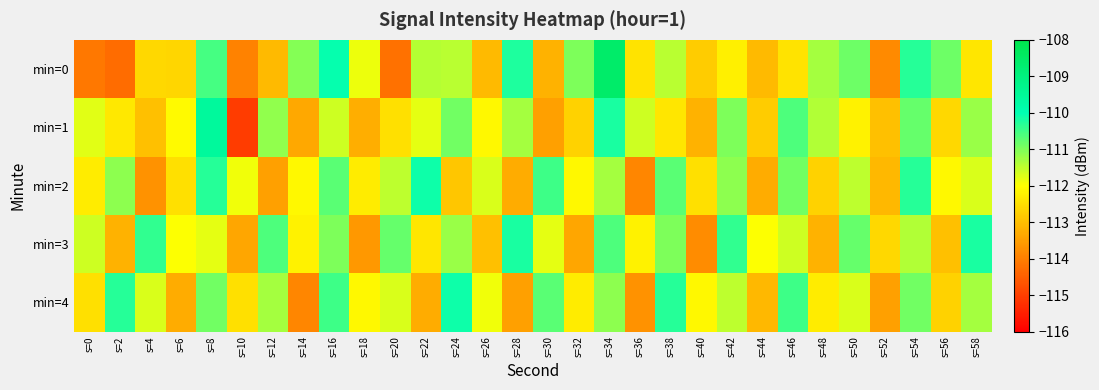

What is the greatest value displayed?

-108.6